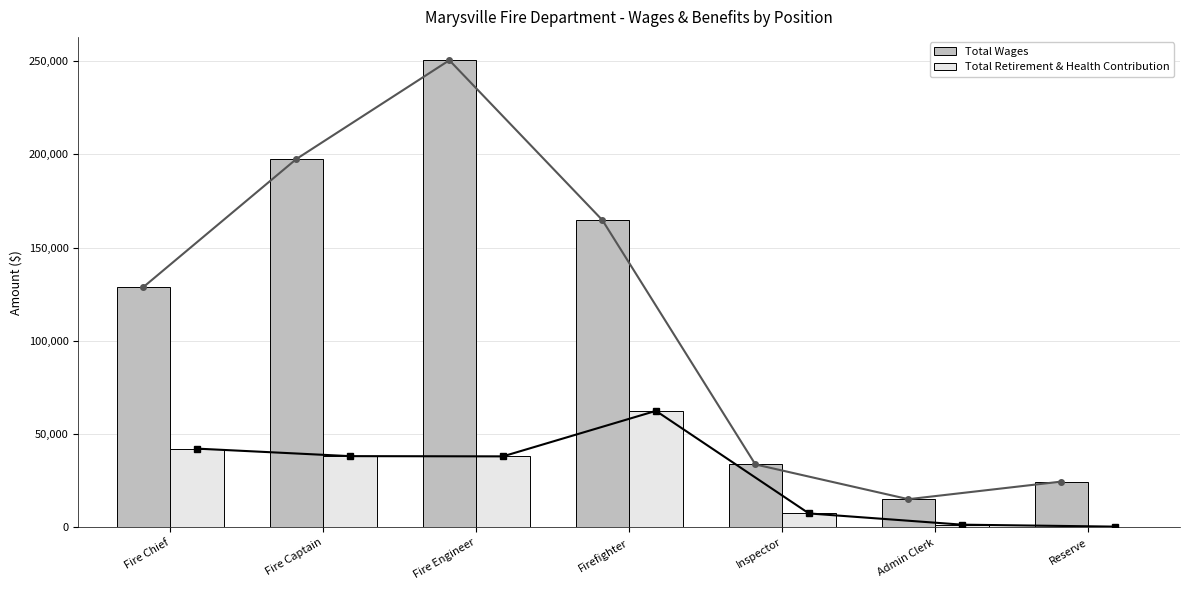

What is the total value across all series at Inspector?

41213